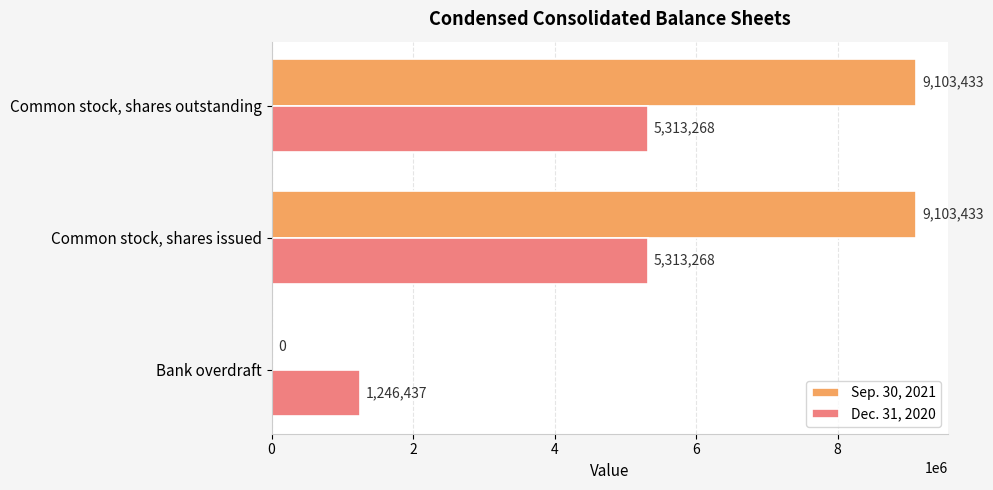

What are all the series names shown in the legend?

Sep. 30, 2021, Dec. 31, 2020